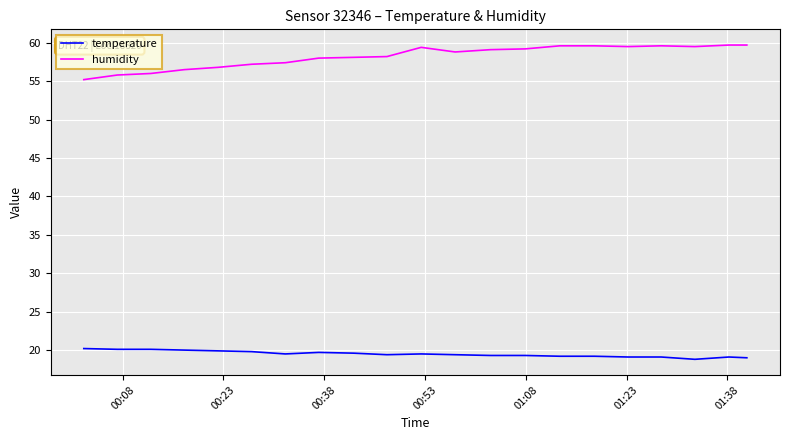

How many lines are shown in the chart?

2